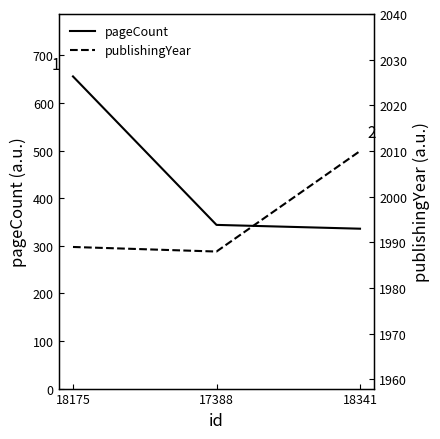

What is the value of the pageCount point at the 2nd from the left?

344